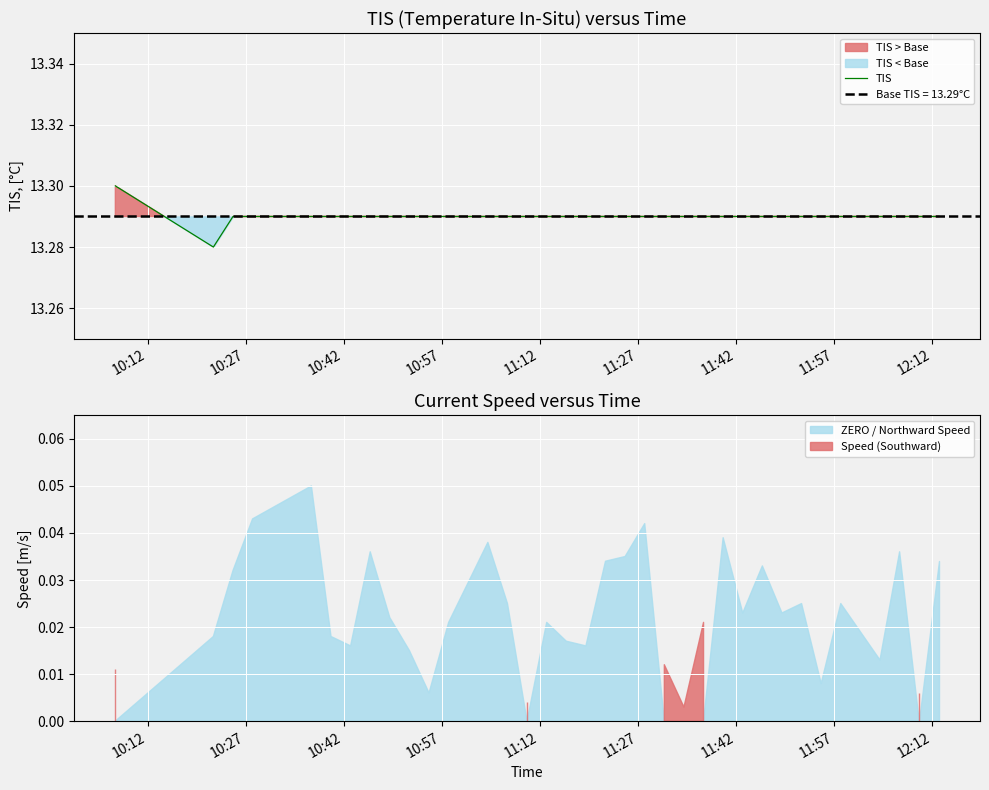

What is the value of the 23rd point from the left?

13.3